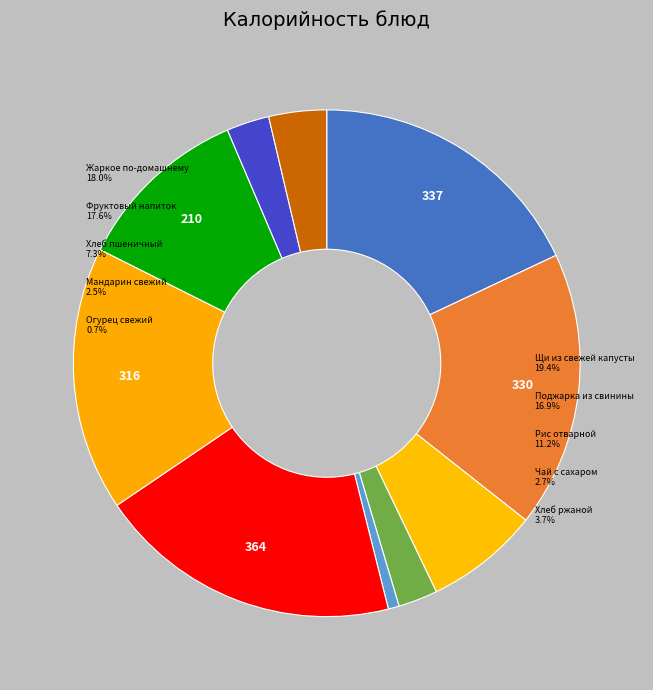

To the nearest percent, what is the difference between the largest and smallest slice percentages?

19%